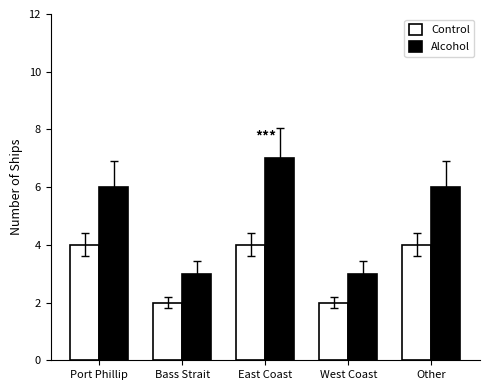

Rank the series at West Coast from highest to lowest value.

Alcohol, Control